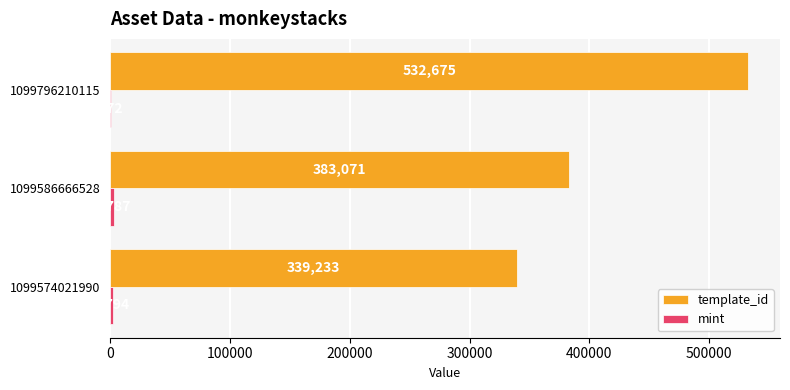

Where is template_id nearest to the value 435954?

1099586666528